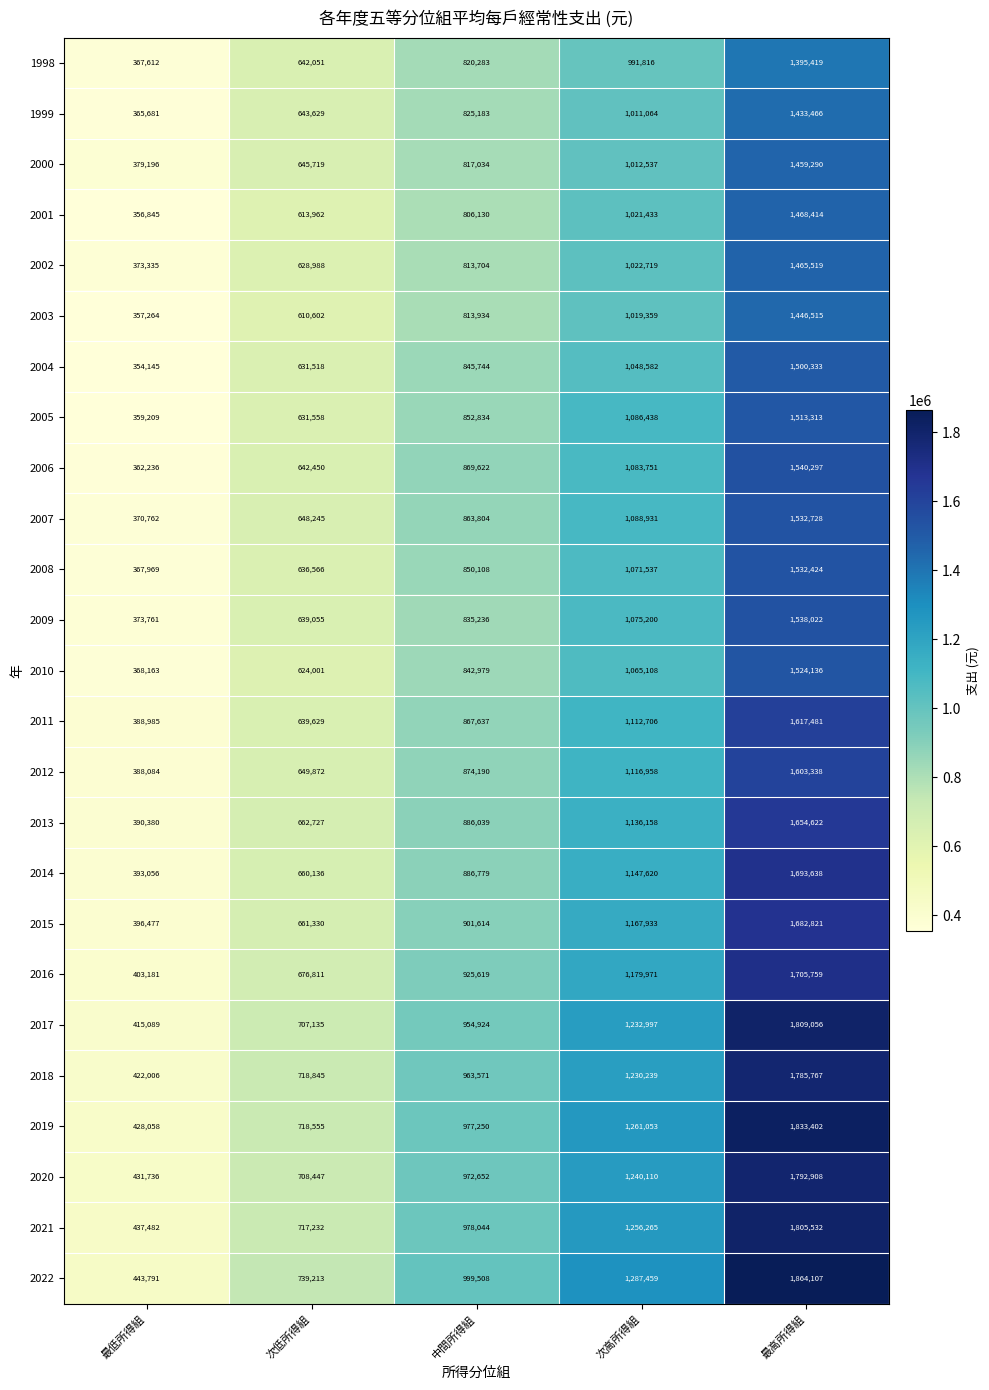

Count the 2010 values in the range 624001 to 1065108.

3